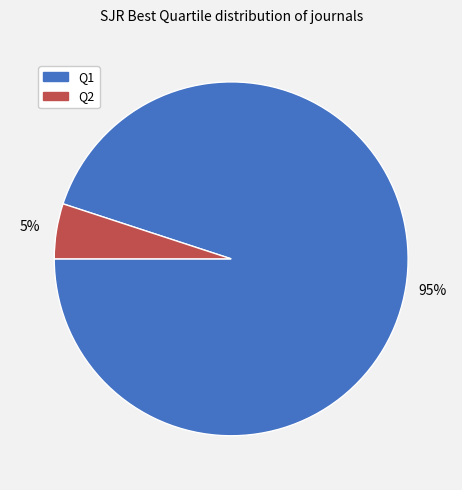

Count the number of slices in the pie.

2